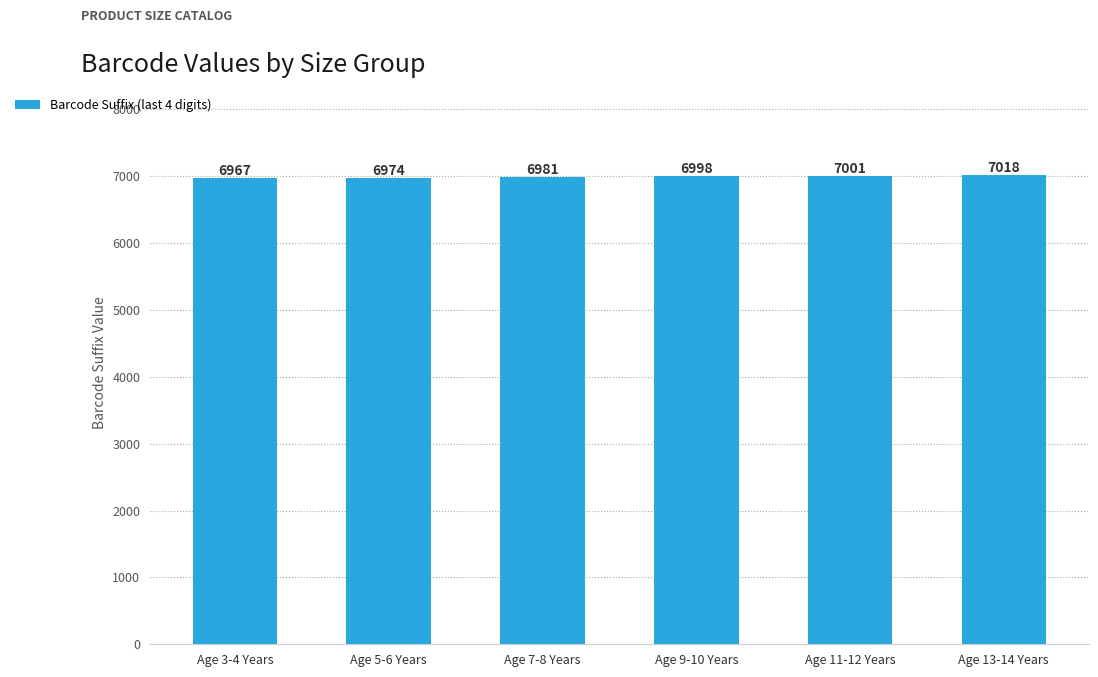

At which label is the value closest to 6992?

Age 9-10 Years